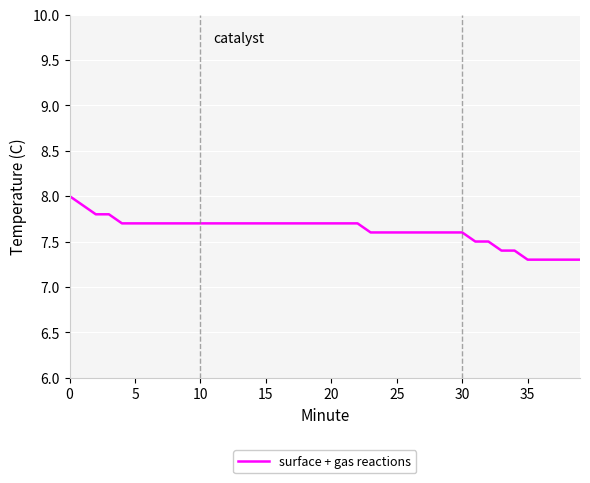

What is the smallest value displayed?

7.3